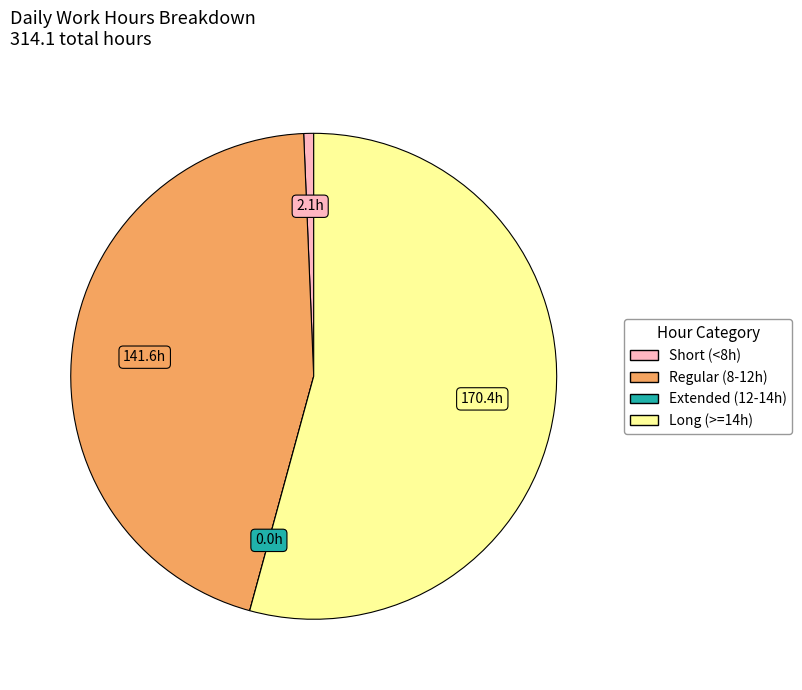

Is there any slice that represents more than half of the pie?

Yes